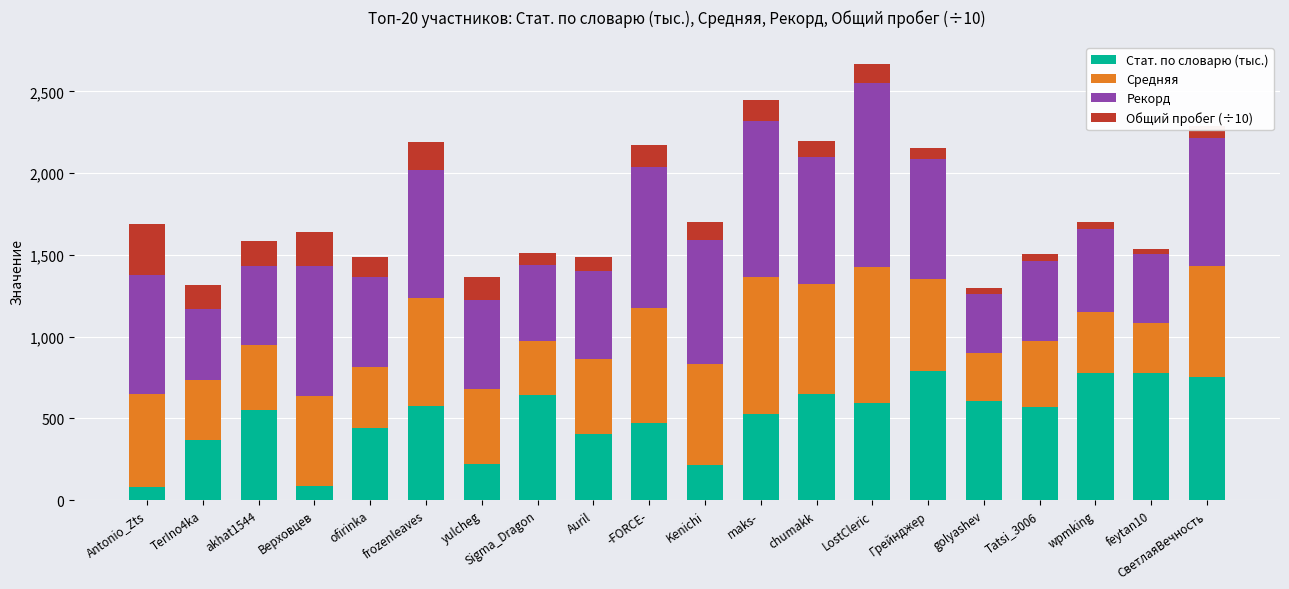

What is the average value of the Стат. по словарю (тыс.) series?

505.6